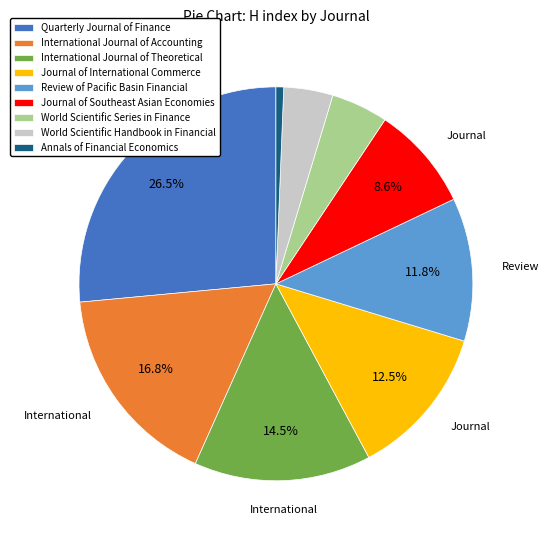

What percentage is the World Scientific Handbook in Financial slice, to the nearest percent?

4%